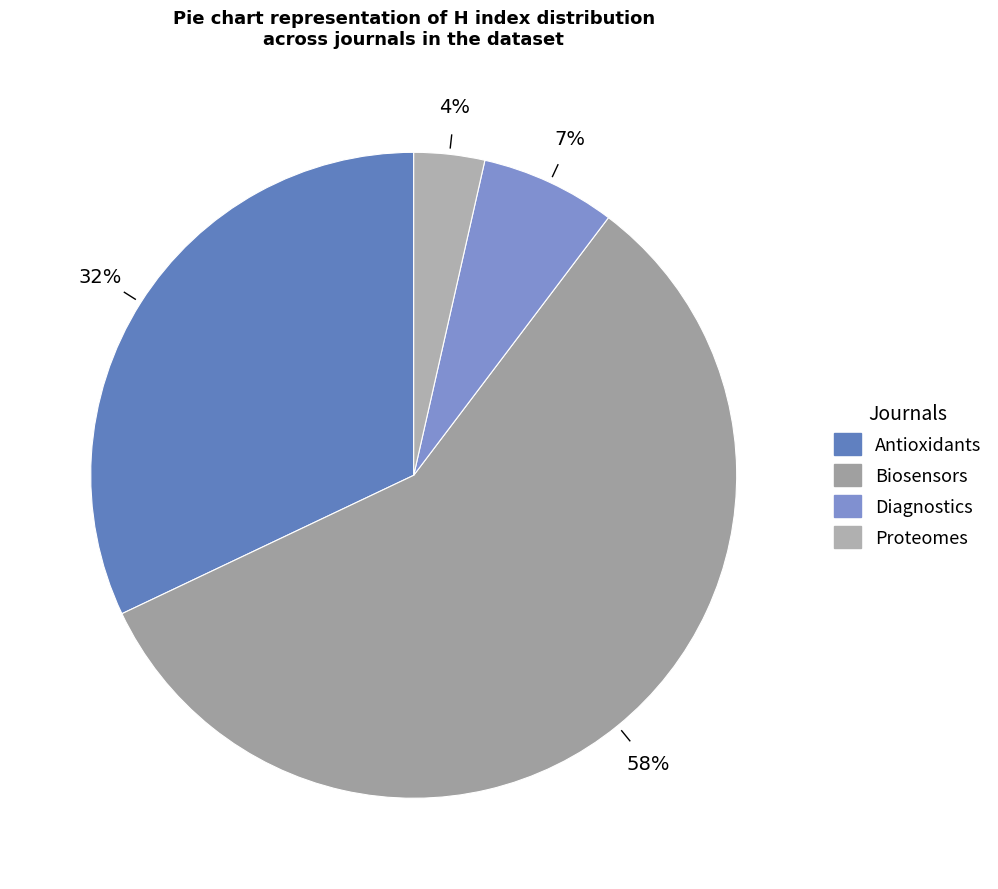

Combined, what portion of the pie is Proteomes and Diagnostics?

10.3%